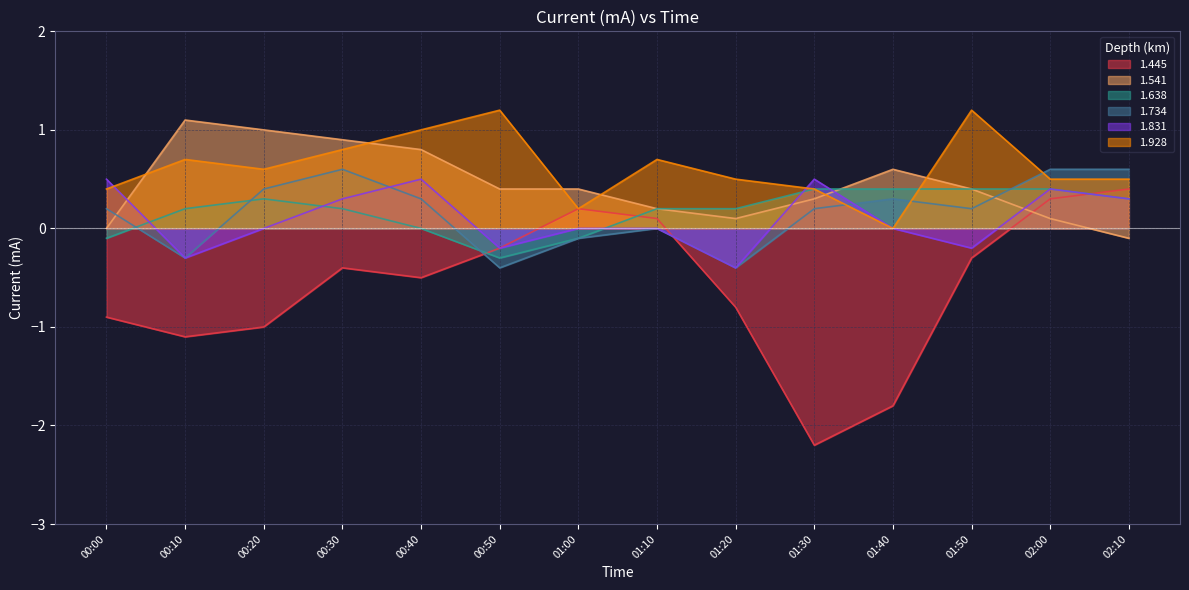

What are all the series names shown in the legend?

1.445, 1.541, 1.638, 1.734, 1.831, 1.928